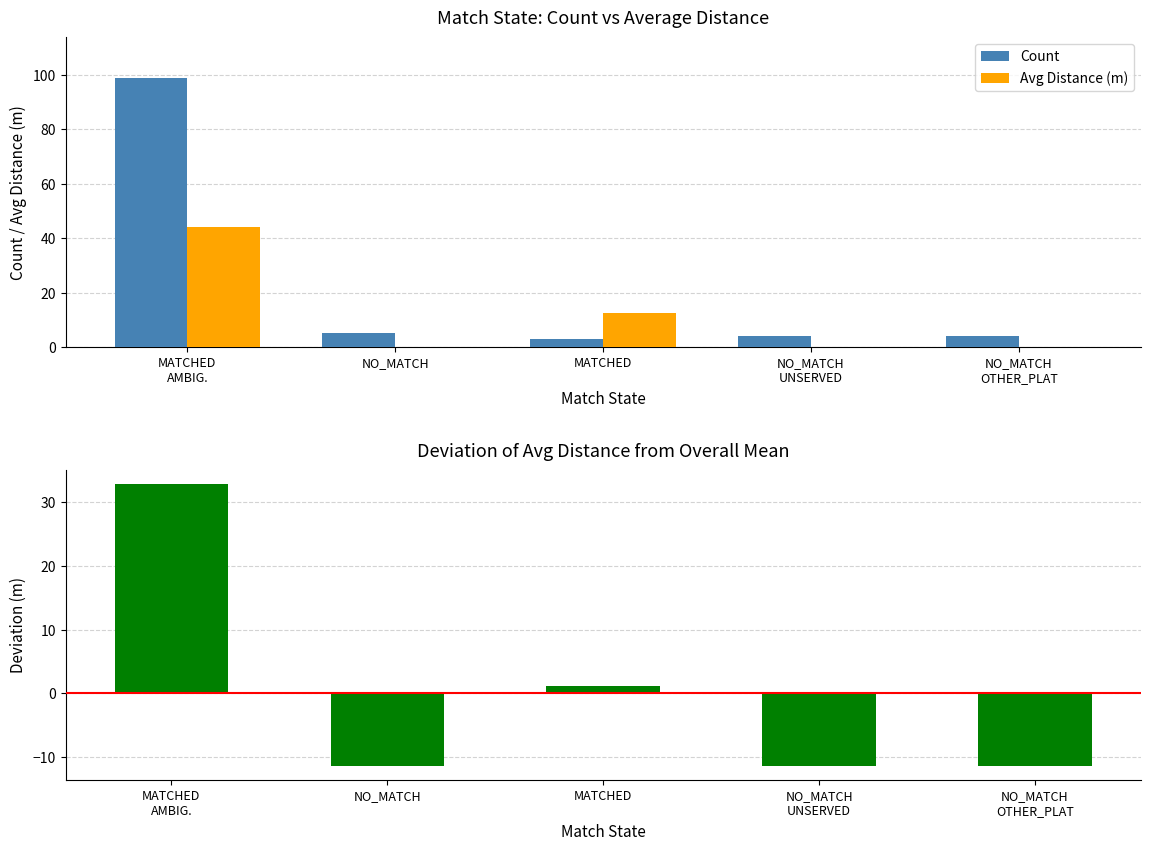

Reading left to right, transcribe all the data shown in this chart.

Count: MATCHED
AMBIG.=99.0	NO_MATCH=5.0	MATCHED=3.0	NO_MATCH
UNSERVED=4.0	NO_MATCH
OTHER_PLAT=4.0
Avg Distance (m): MATCHED
AMBIG.=44.2	NO_MATCH=0.0	MATCHED=12.5	NO_MATCH
UNSERVED=0.0	NO_MATCH
OTHER_PLAT=0.0
Deviation from Mean Avg Distance: MATCHED
AMBIG.=32.9	NO_MATCH=-11.3	MATCHED=1.2	NO_MATCH
UNSERVED=-11.3	NO_MATCH
OTHER_PLAT=-11.3